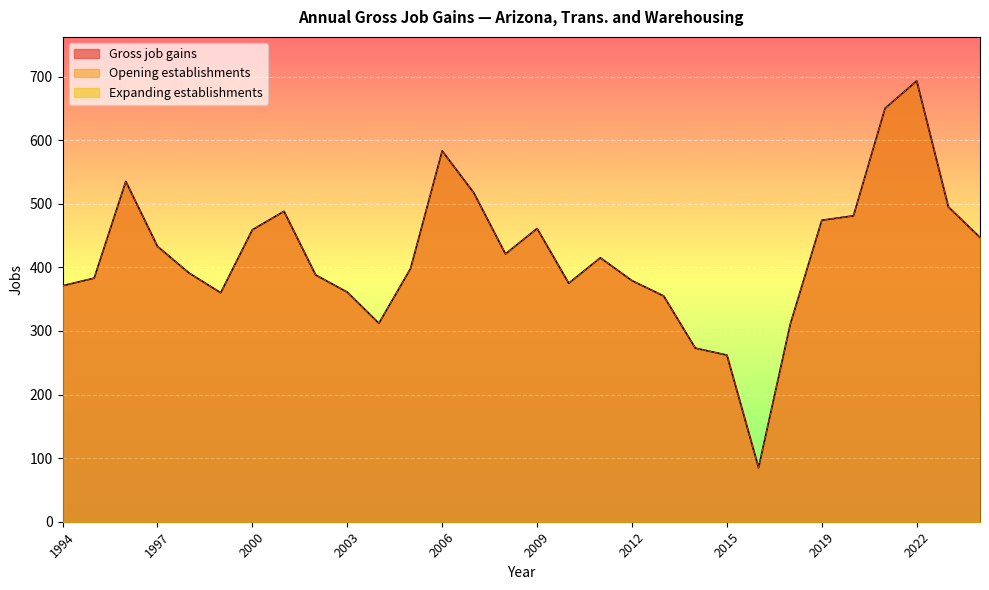

At which category does Gross job gains reach its first local valley?

1999